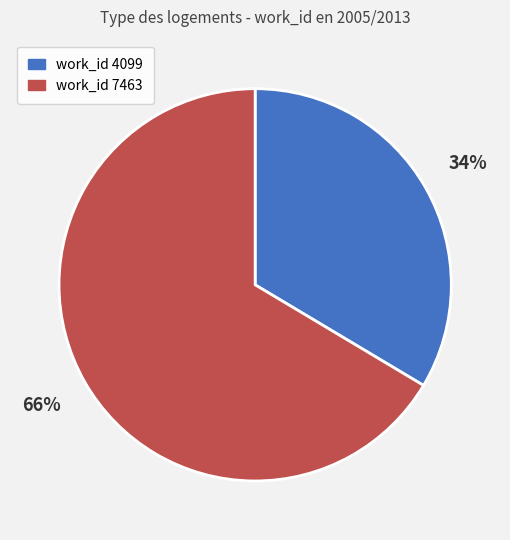

To the nearest percent, what is the combined percentage of work_id 7463 and work_id 4099?

100%